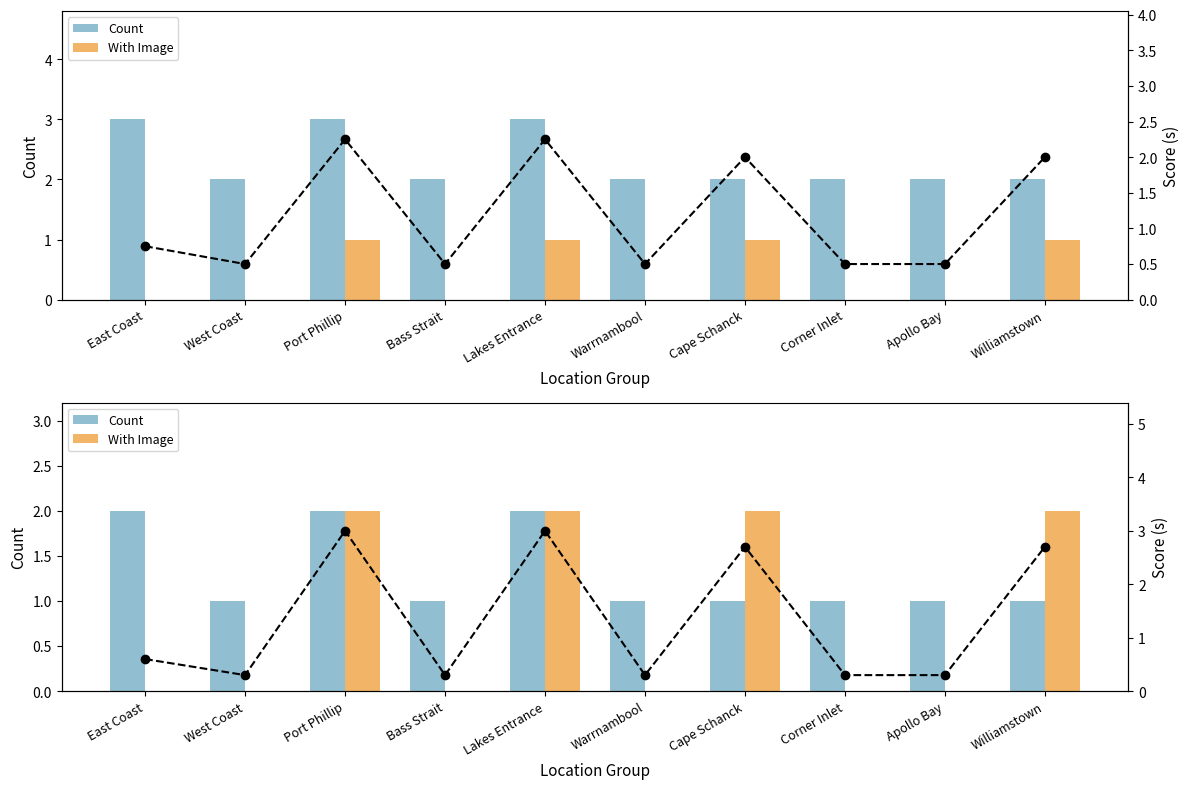

At Cape Schanck, list the series in order from smallest to largest.

Count, With Image, Score